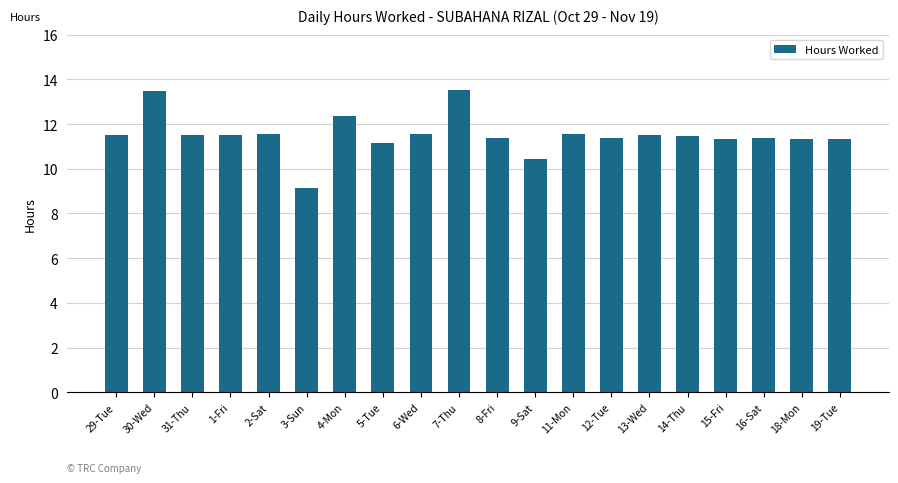

What is the difference between the maximum and minimum values?

4.4